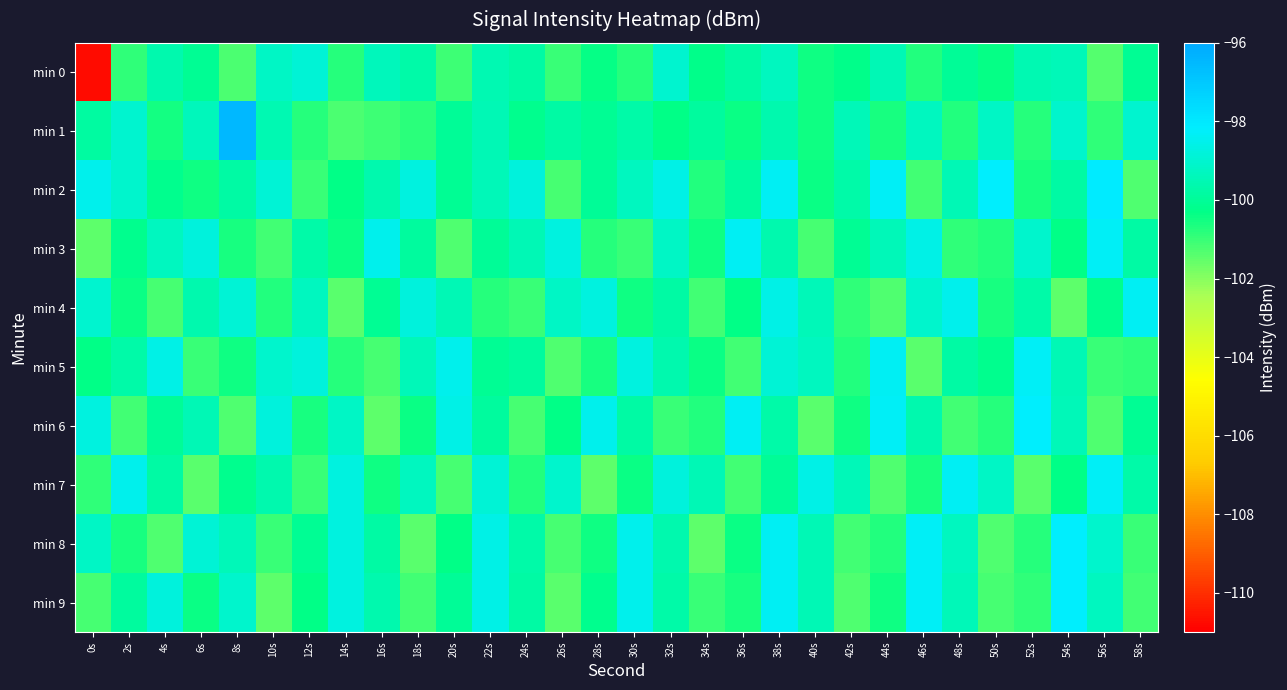

What is the maximum value shown in the chart?

-96.5